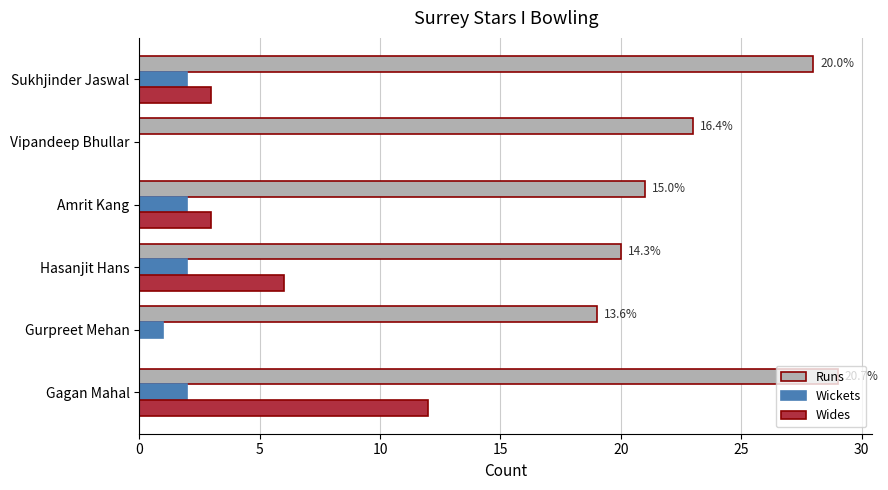

Where is Runs nearest to the value 24?

Vipandeep Bhullar